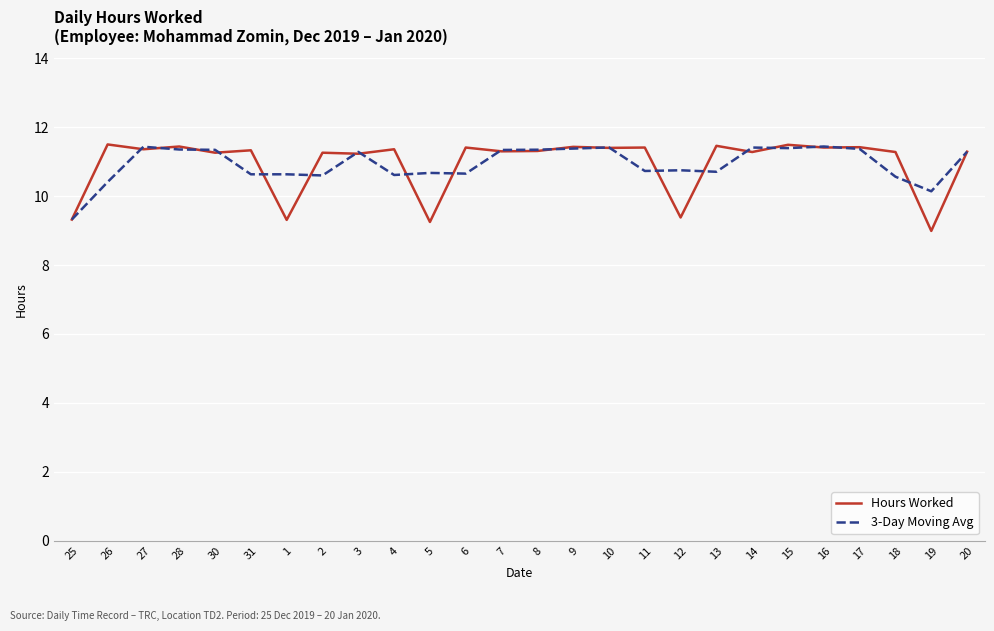

Where does the Hours Worked series first go above 11?

26